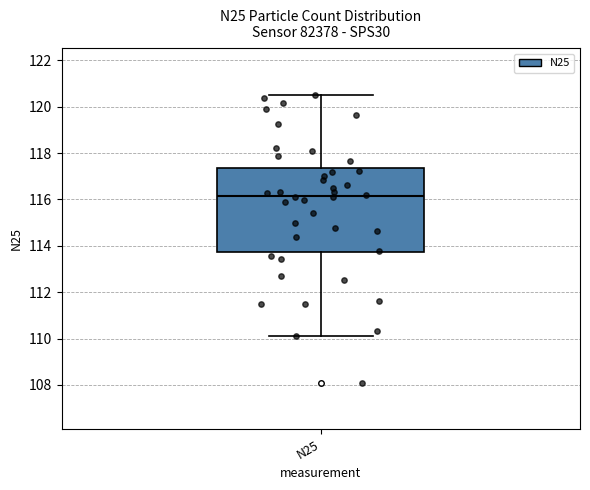

Read this box plot against the y-axis: the position of the median line, the range covered by the box, and the ends of both whiskers. The values are not printed on the chart, so give them approximately, as read against the axis.

median 116.2, box 113.8 to 117.4, whiskers 110.2 to 120.6